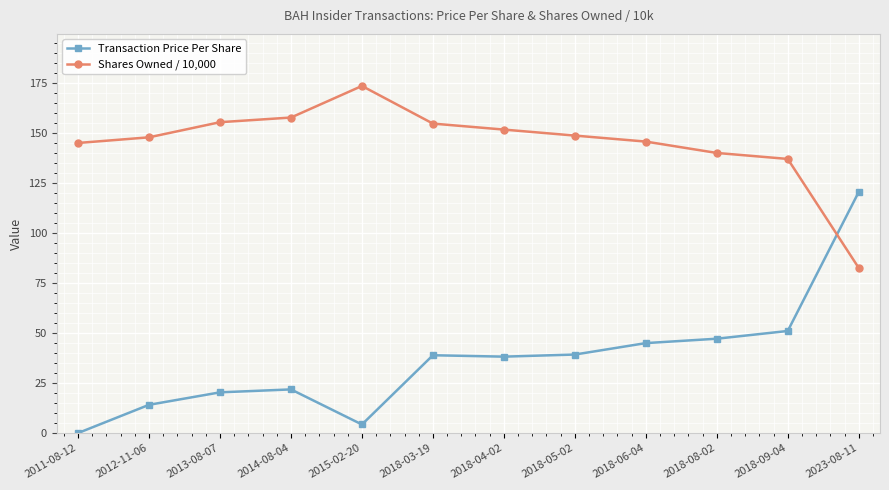

Which series has the widest spread of values?

Transaction Price Per Share